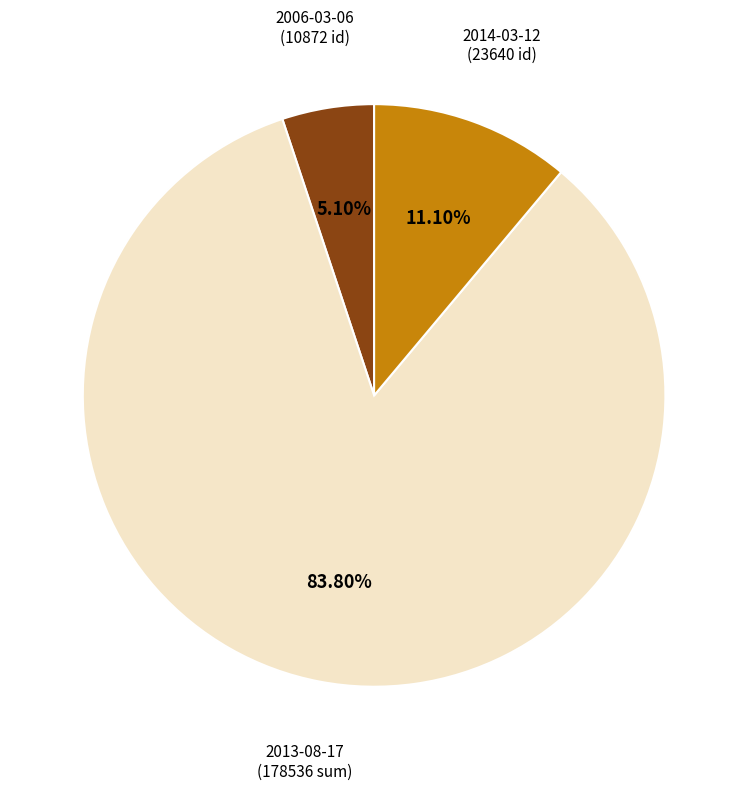

Is there a majority slice in this chart?

Yes